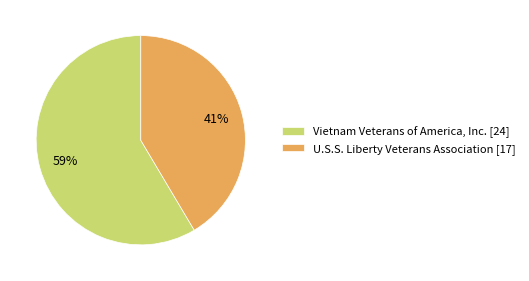

What is the smallest slice in the pie chart?

U.S.S. Liberty Veterans Association